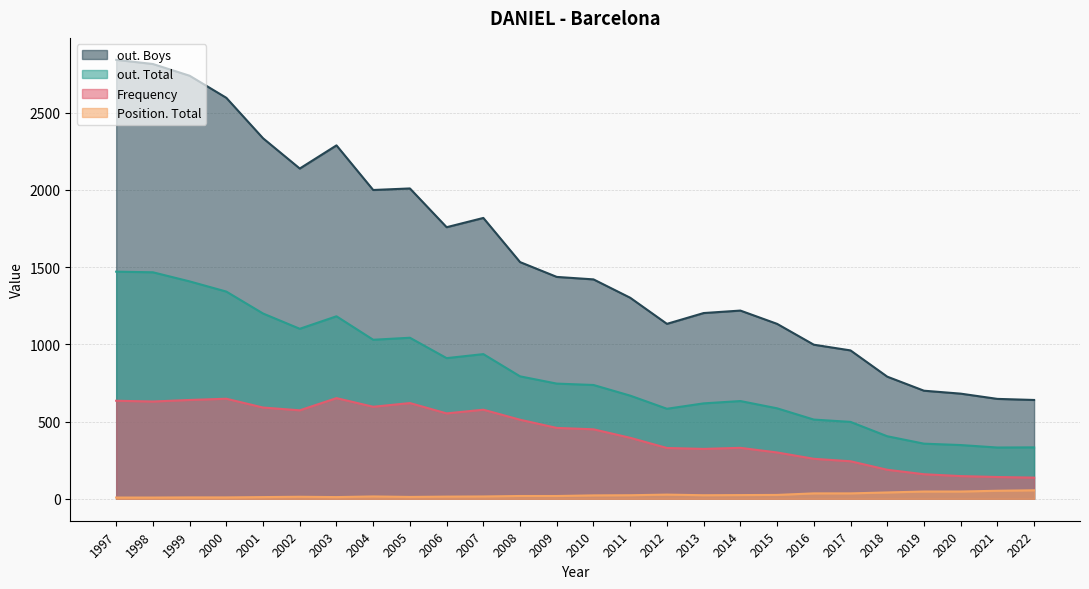

How many data points in Frequency are less than 459?

13